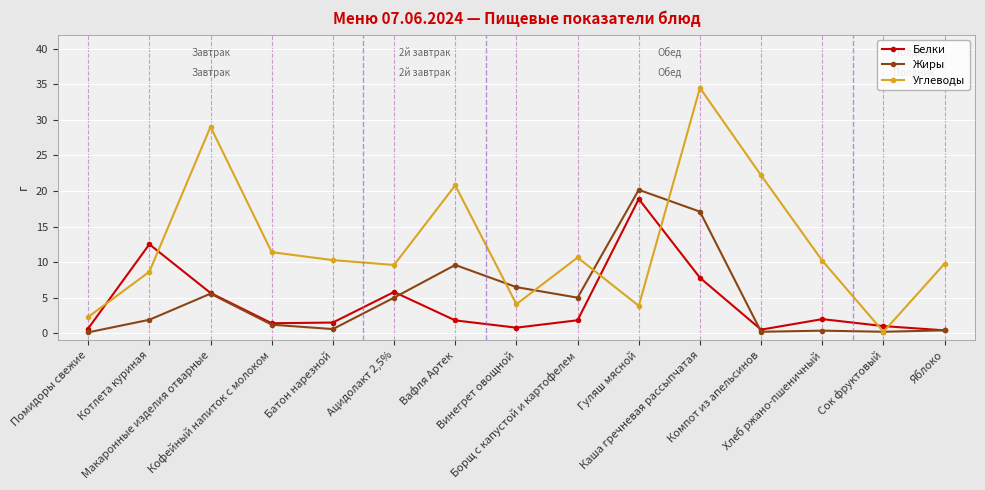

At which category does Жиры reach its first local valley?

Батон нарезной